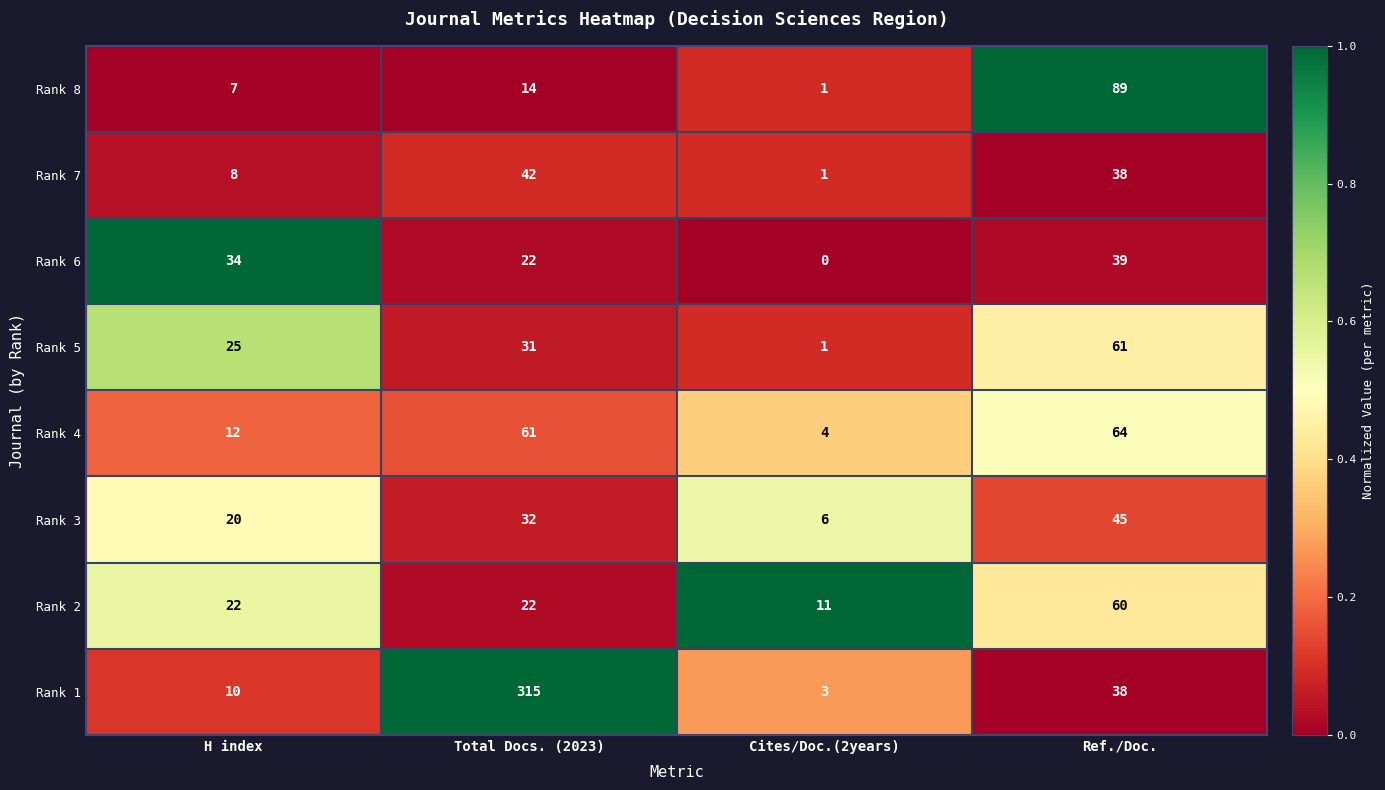

The value of Rank 1 at Total Docs. (2023) is 315. True or false?

True